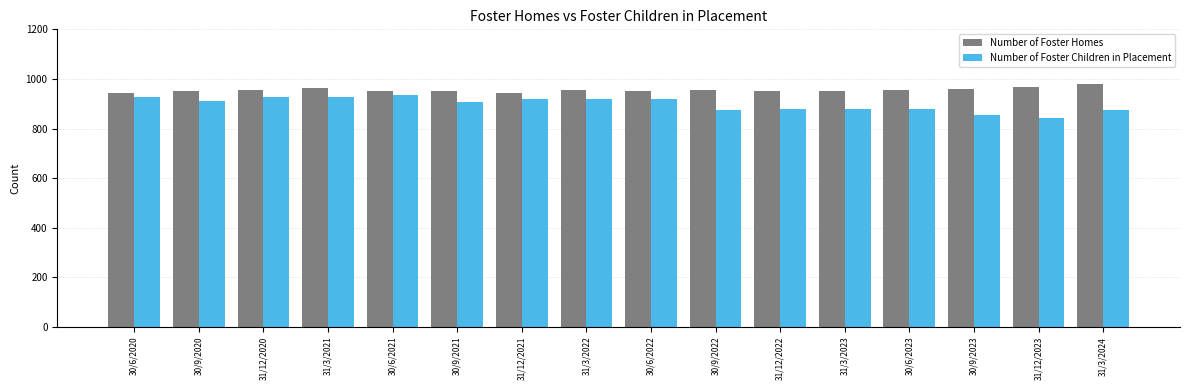

What is the difference between the highest and lowest values at 31/3/2023?

75